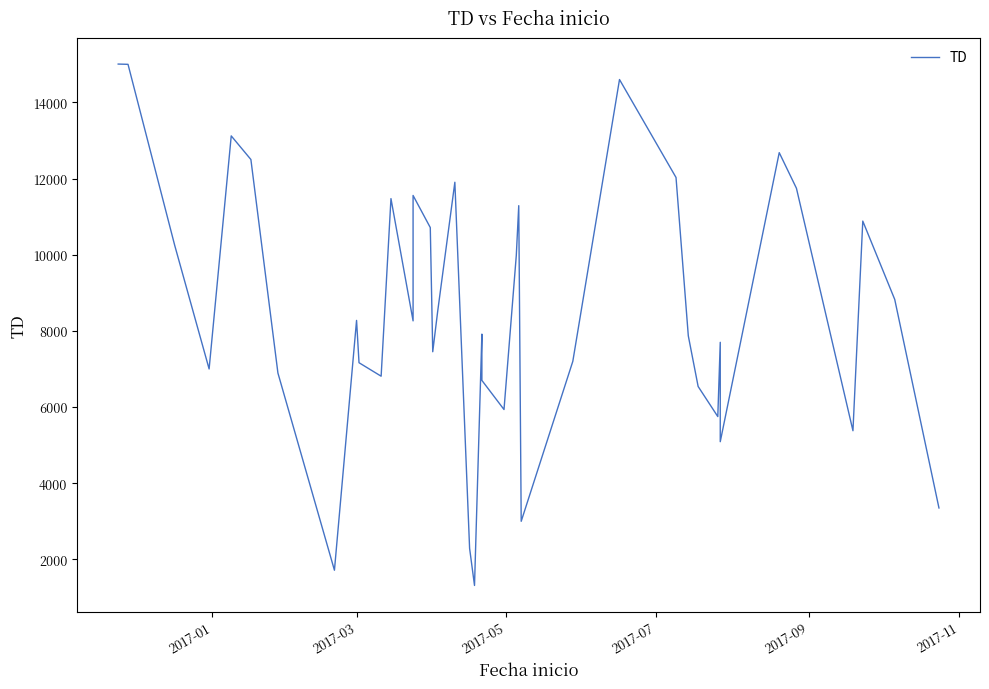

How many interior local peaks (higher than both neighbors) does the data have?

11